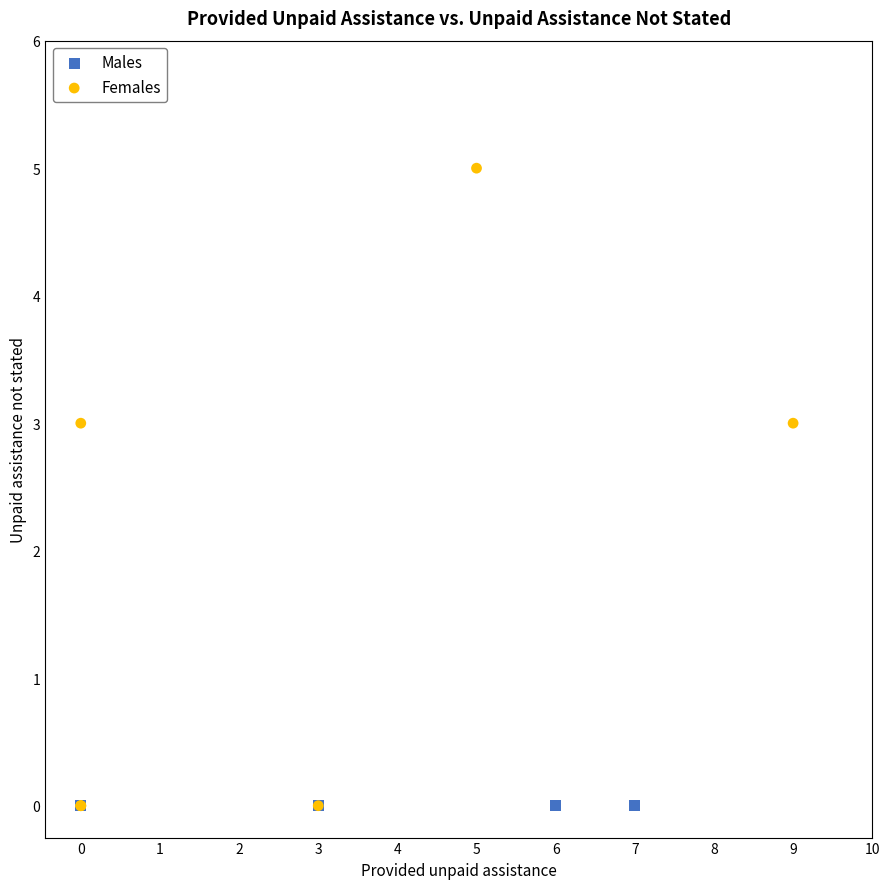

Which series contains the highest Y value?

Females